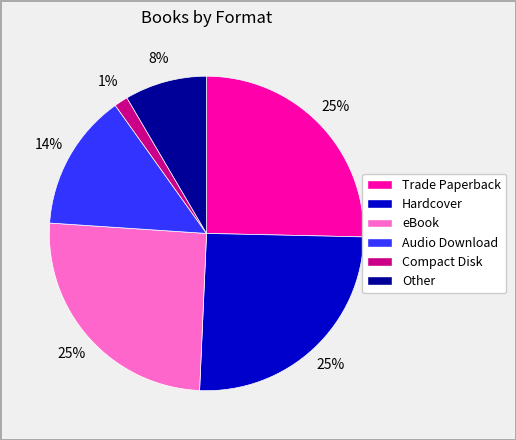

Is it true that Audio Download is 25% of the pie?

False